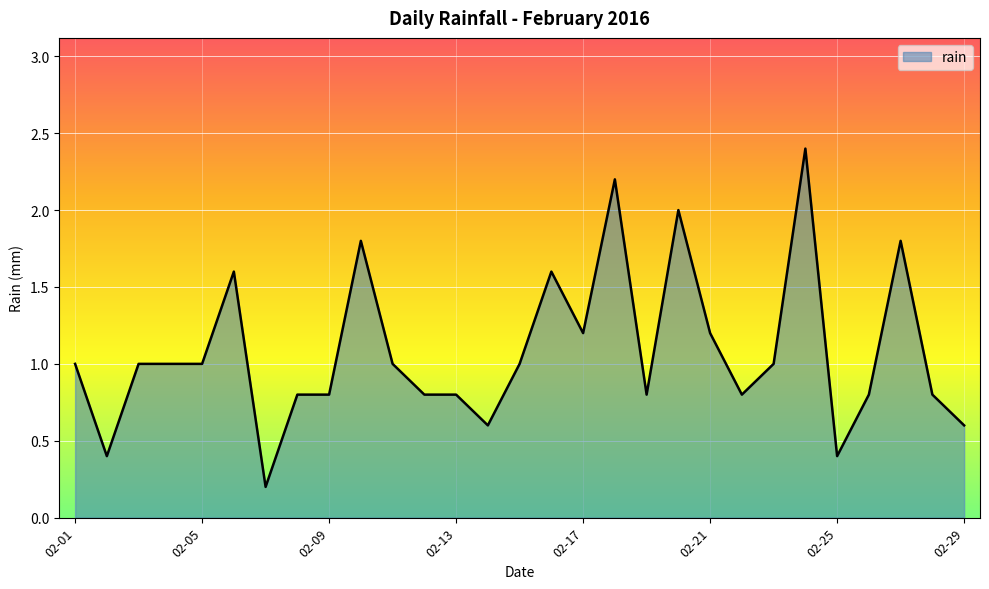

What is the difference between the maximum and minimum values?

2.2